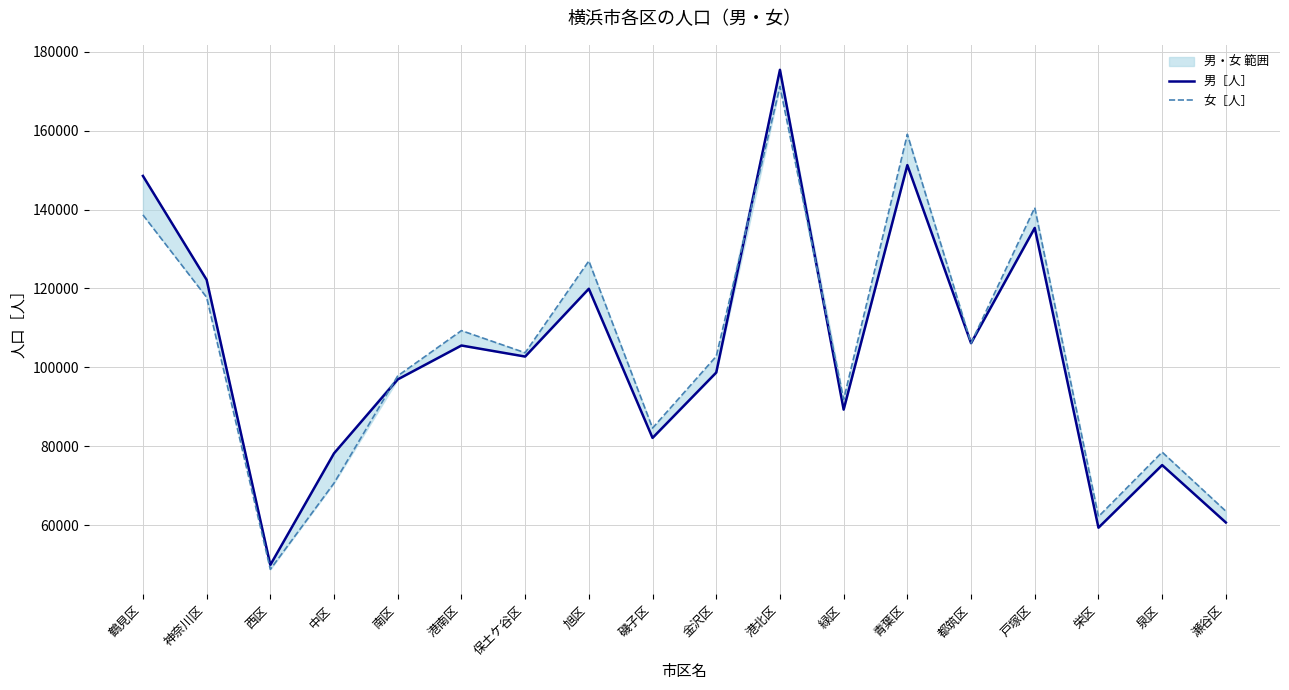

What is the difference between the 男［人］ values at 港北区 and 磯子区?

93302